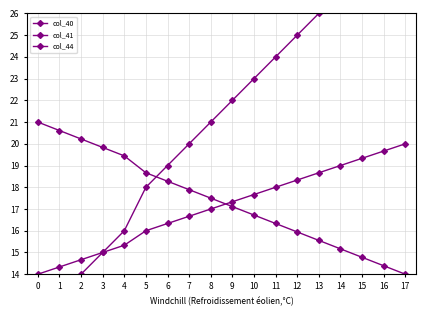

How many values in the col_44 series exceed 17?

9